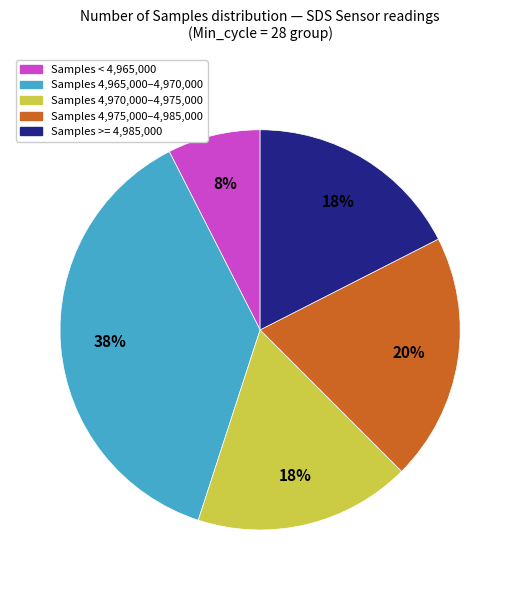

To the nearest percent, what is the average slice percentage?

20%